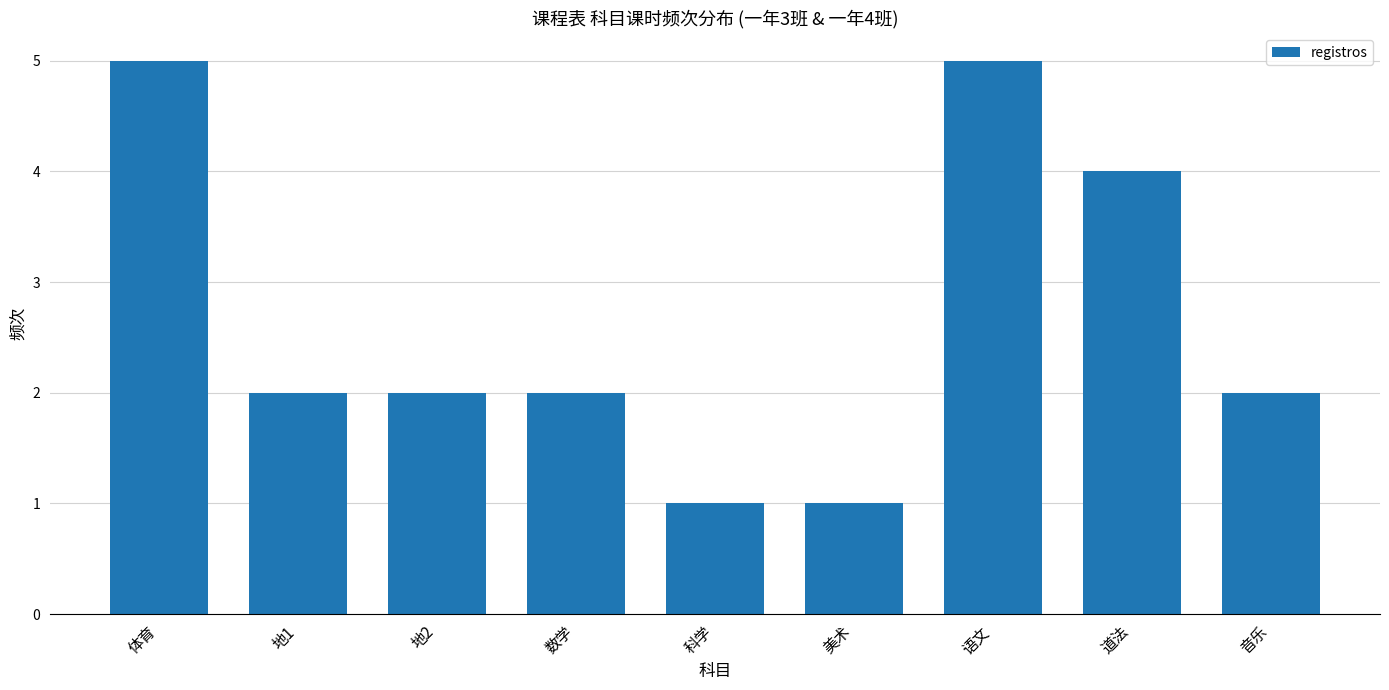

Reading left to right, what are all the values shown in this chart?

体育=5	地1=2	地2=2	数学=2	科学=1	美术=1	语文=5	道法=4	音乐=2